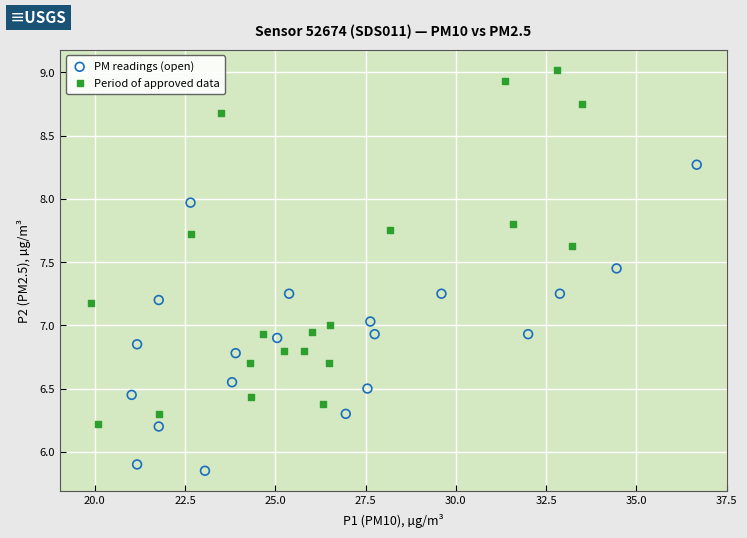

Which series has the widest spread of Y values?

Period of approved data